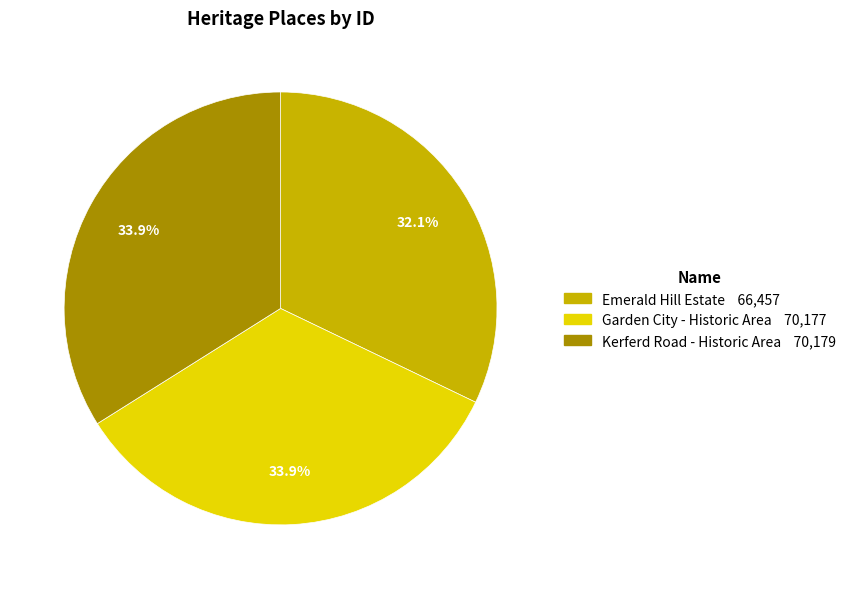

To the nearest percent, what percentage of the pie is Emerald Hill Estate?

32%